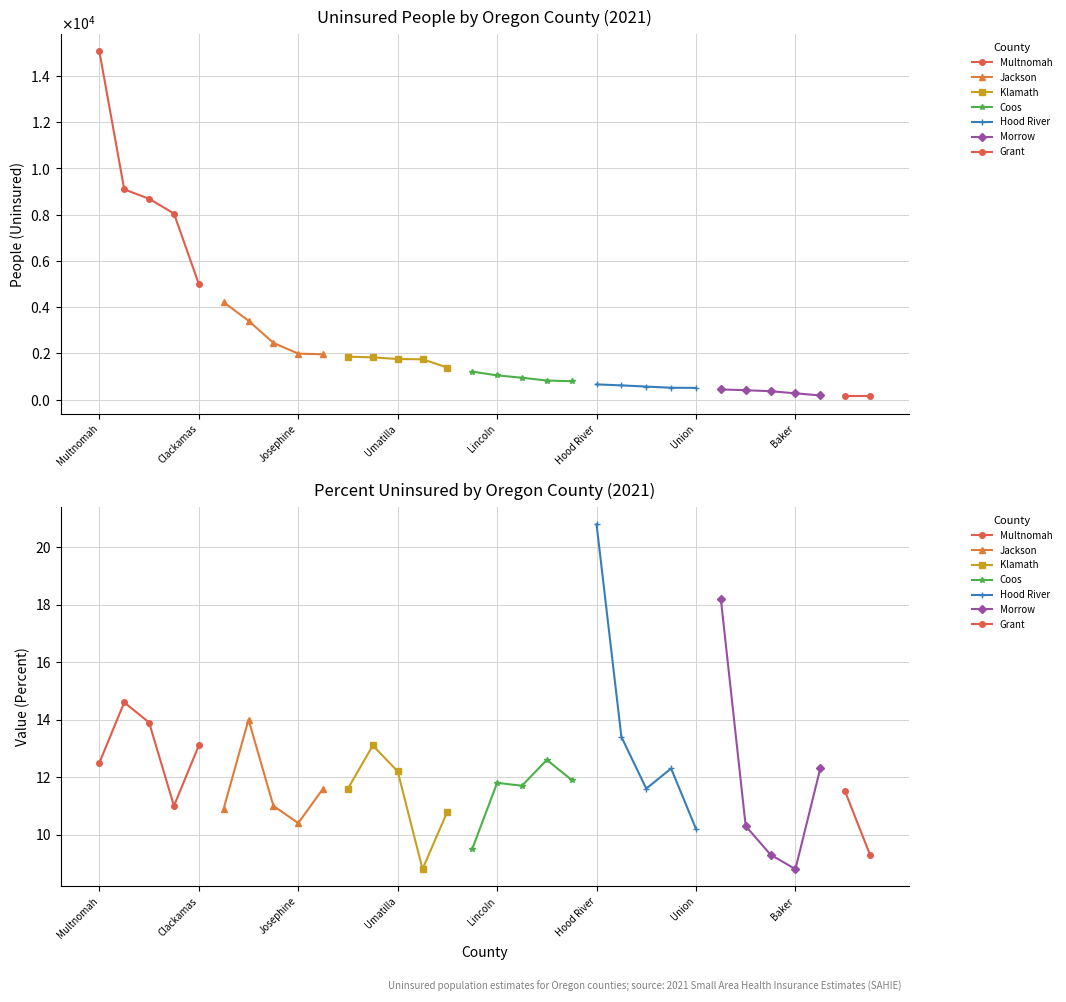

At which category does Value (Percent) reach its first local peak?

Washington County